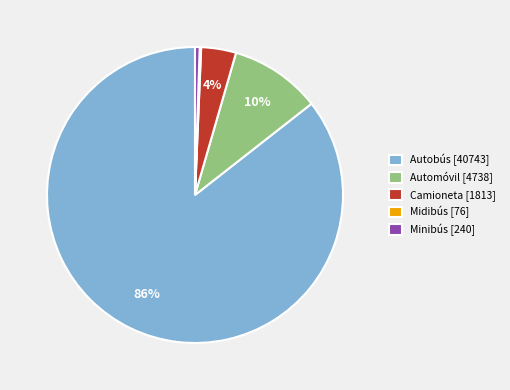

Is the sum of Camioneta [1813] and Automóvil [4738] greater than half?

No